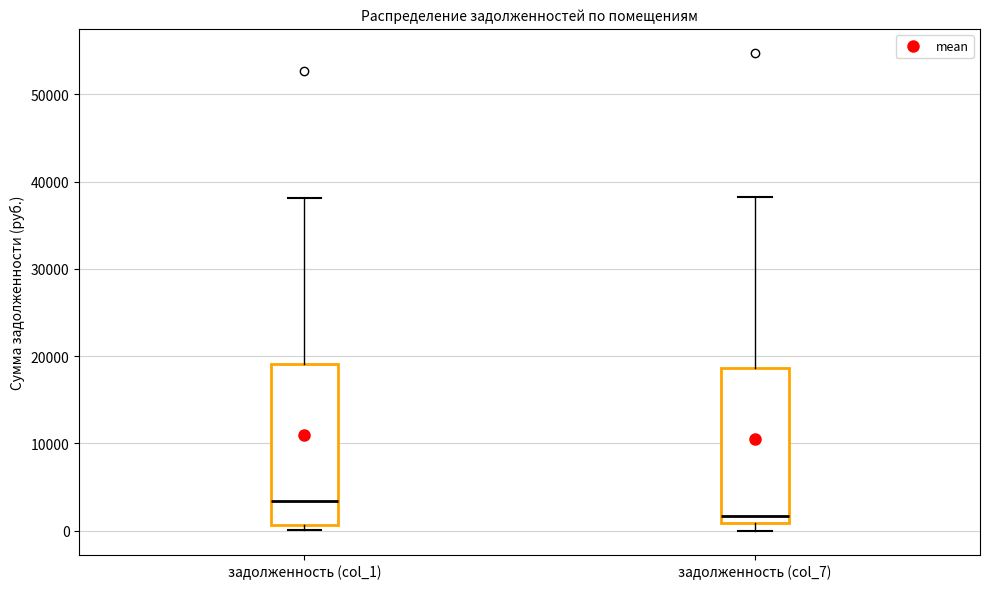

Which box has the highest median line?

задолженность (col_1)